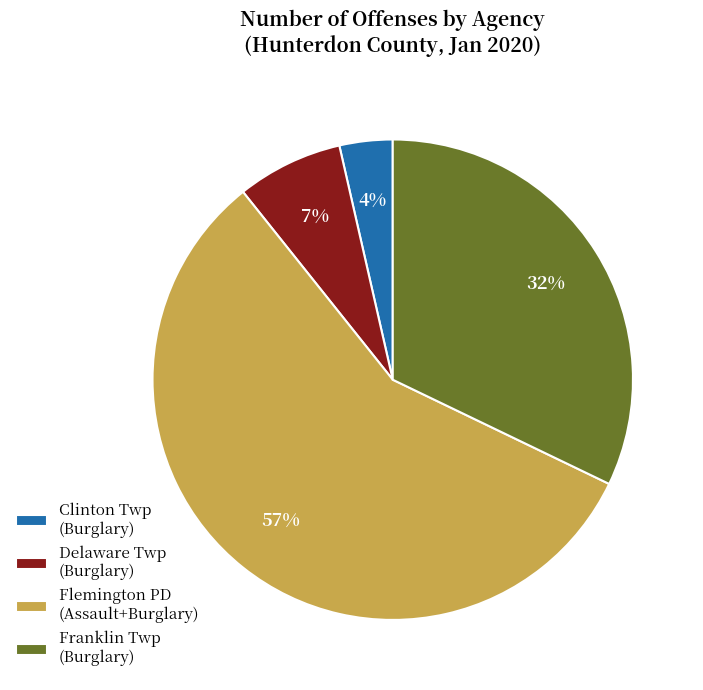

Rank the categories by value from lowest to highest.

Clinton Twp (Burglary), Delaware Twp (Burglary), Franklin Twp (Burglary), Flemington PD (Assault+Burglary)